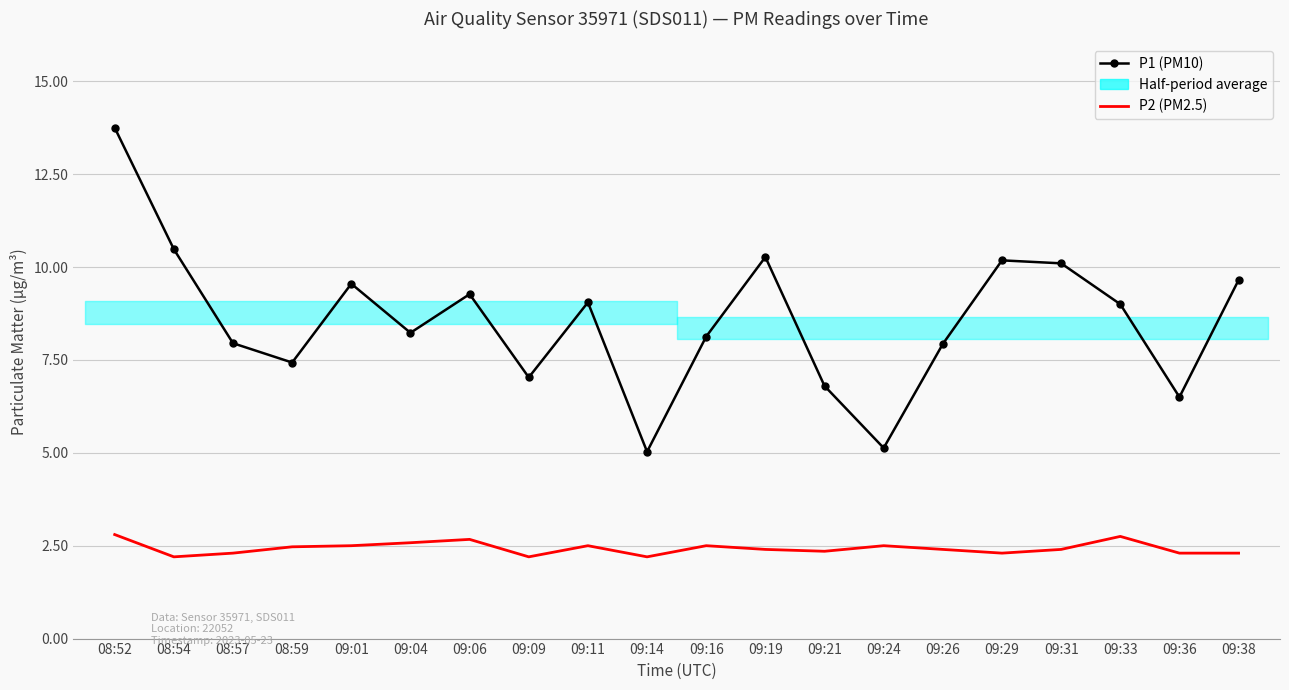

Where is P1 (PM10) nearest to the value 9?

09:33